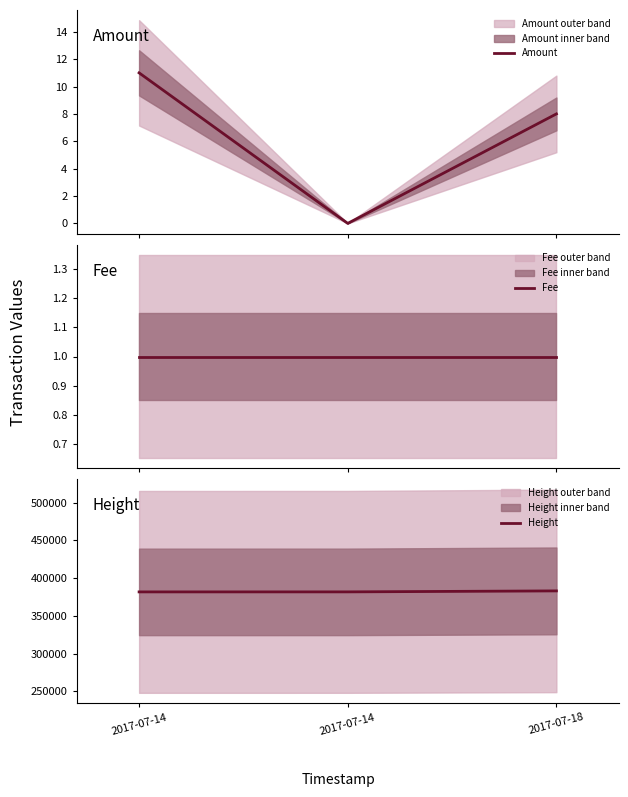

How many categories are shown in the chart?

3